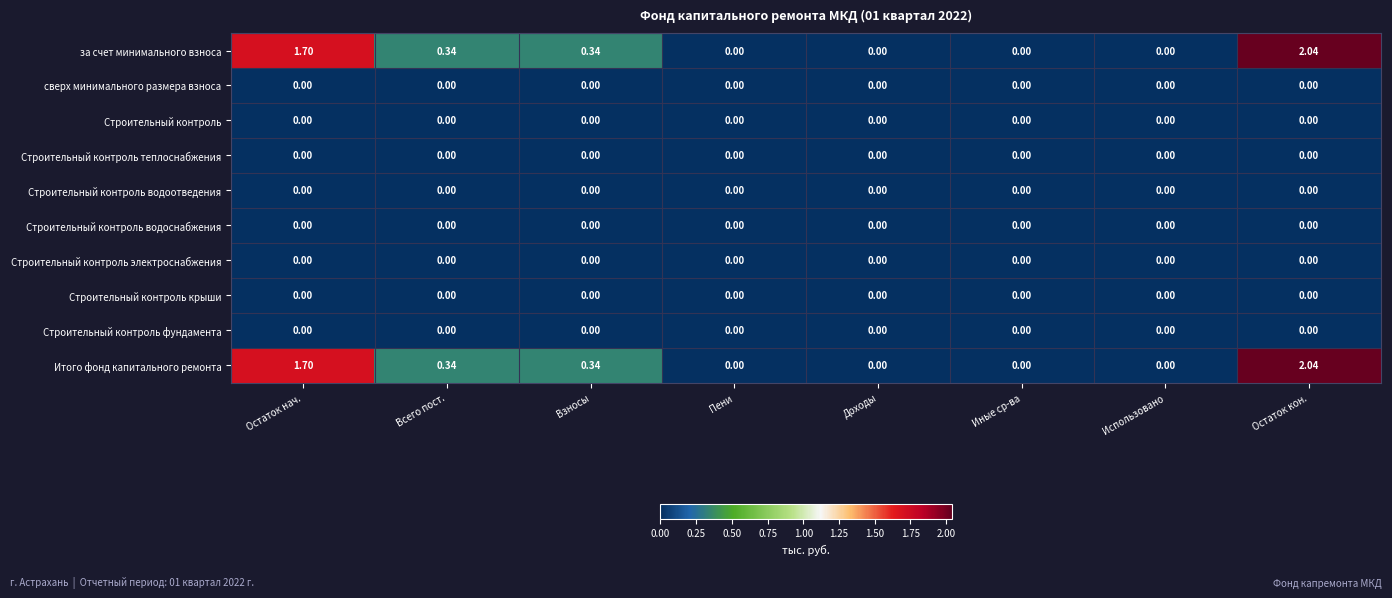

At which category is the sum across all series the highest?

Остаток кон.